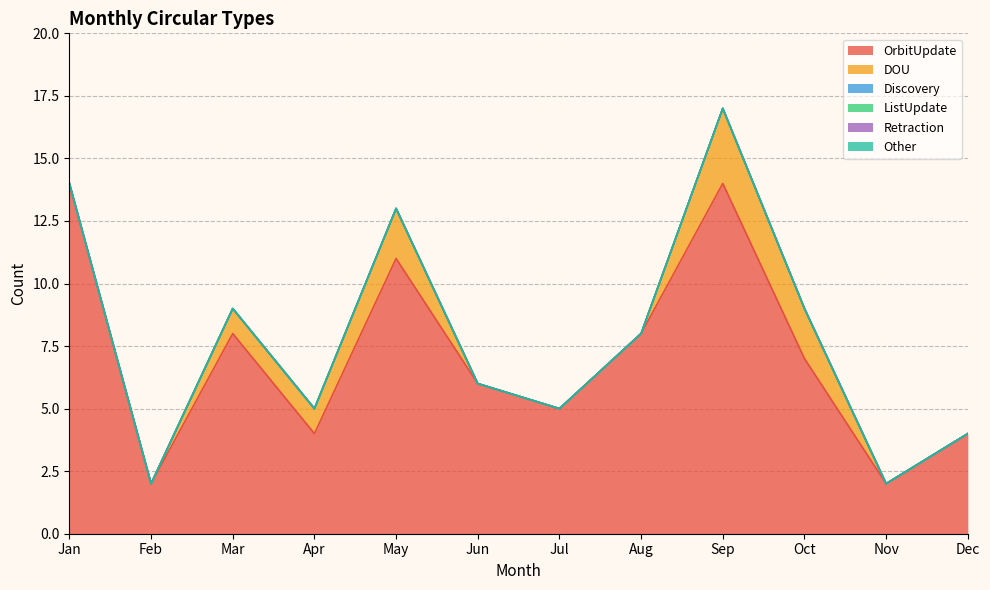

Is the value of Other at Aug greater than the value of ListUpdate at Sep?

No